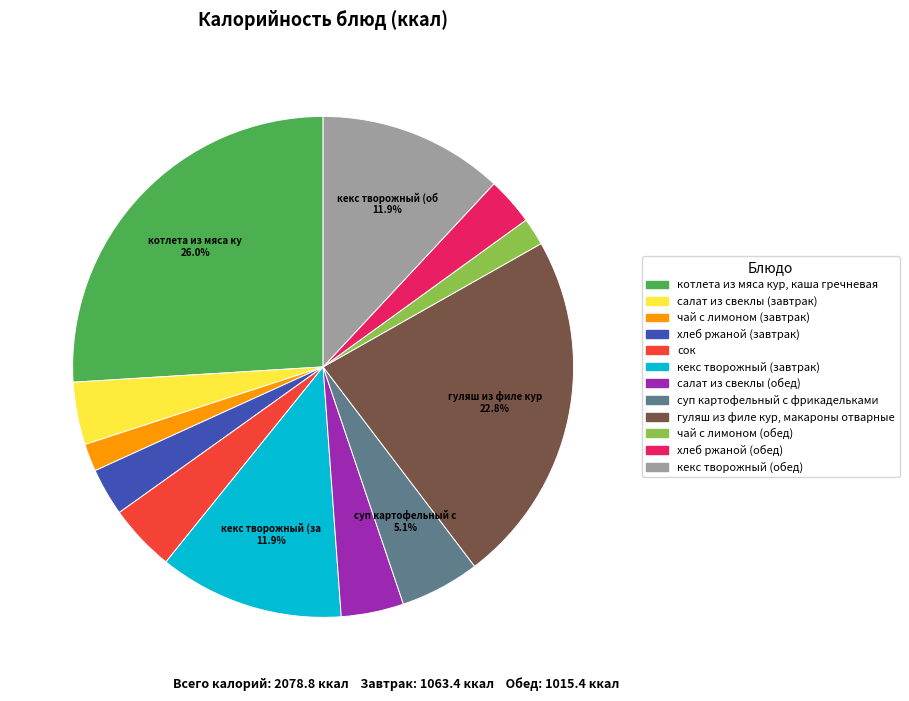

To the nearest percent, what portion does котлета из мяса кур, каша гречневая represent?

26%